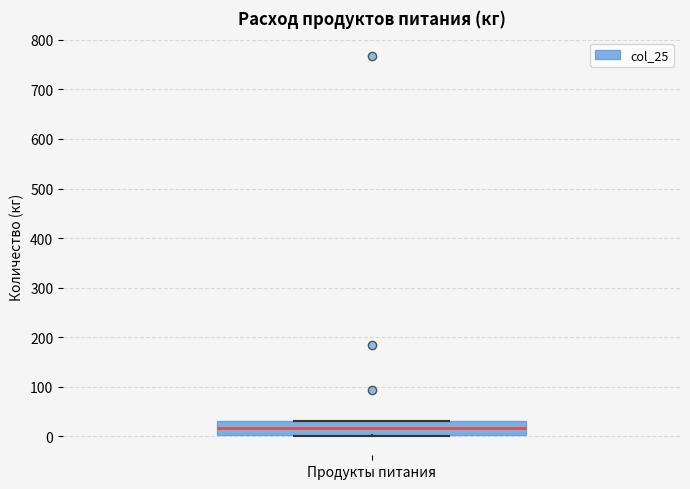

Transcribe this box plot: give where the median line is, the range the box spans, and where the two whiskers end, as read against the y-axis. The values are not printed on the chart, so give them approximately, as read against the axis.

median 20, box 0 to 30, whiskers 0 to 30